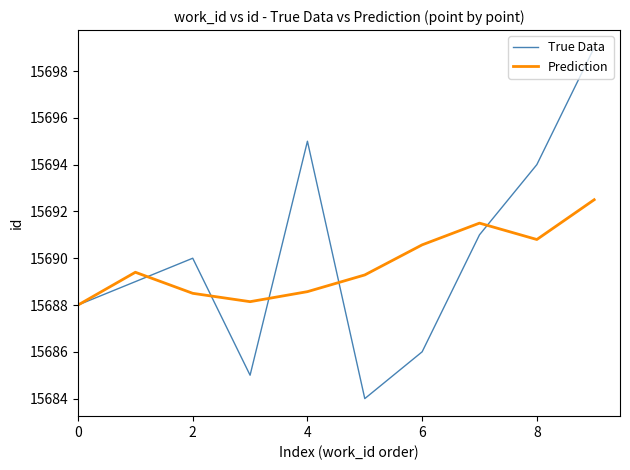

After their last crossing, which series has the higher values: Prediction or True Data?

True Data